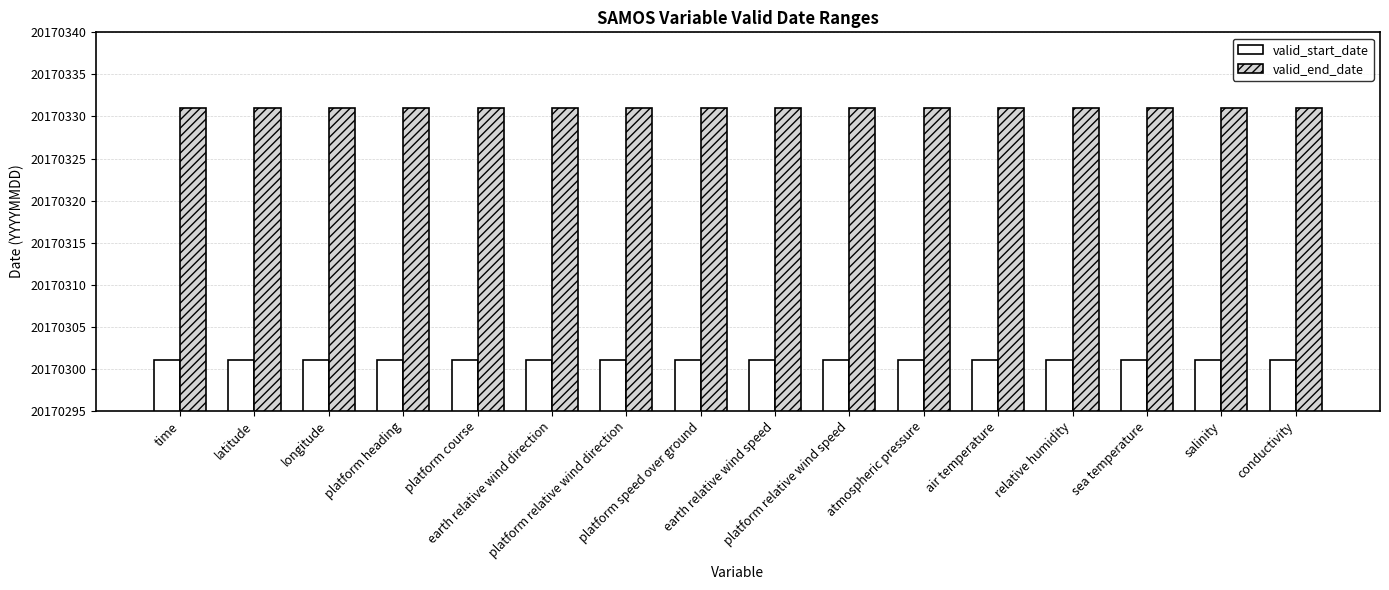

Reading left to right, list all the values displayed in this chart.

valid_start_date: 20170301	20170301	20170301	20170301	20170301	20170301	20170301	20170301	20170301	20170301	20170301	20170301	20170301	20170301	20170301	20170301
valid_end_date: 20170331	20170331	20170331	20170331	20170331	20170331	20170331	20170331	20170331	20170331	20170331	20170331	20170331	20170331	20170331	20170331